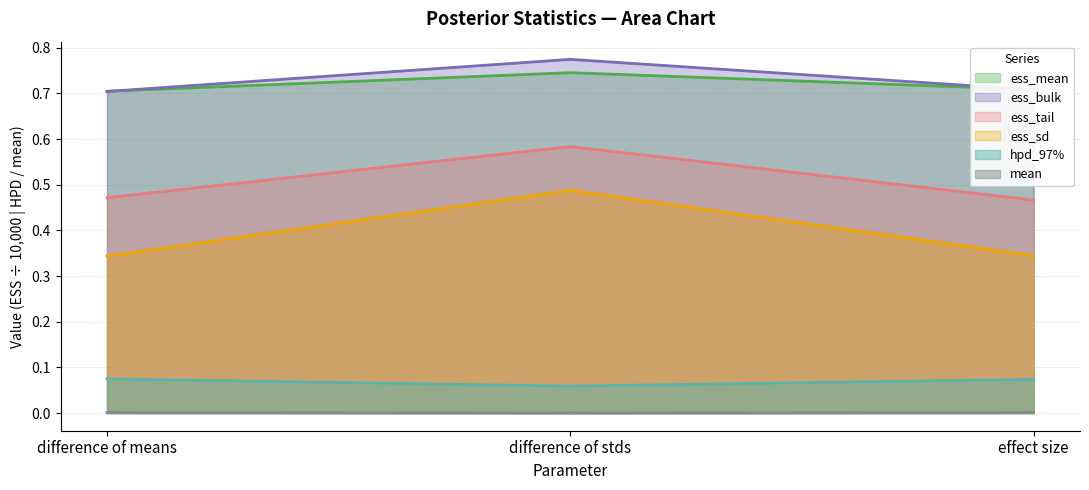

Rank the series by their maximum value, from lowest to highest.

mean, hpd_97%, ess_sd, ess_tail, ess_mean, ess_bulk